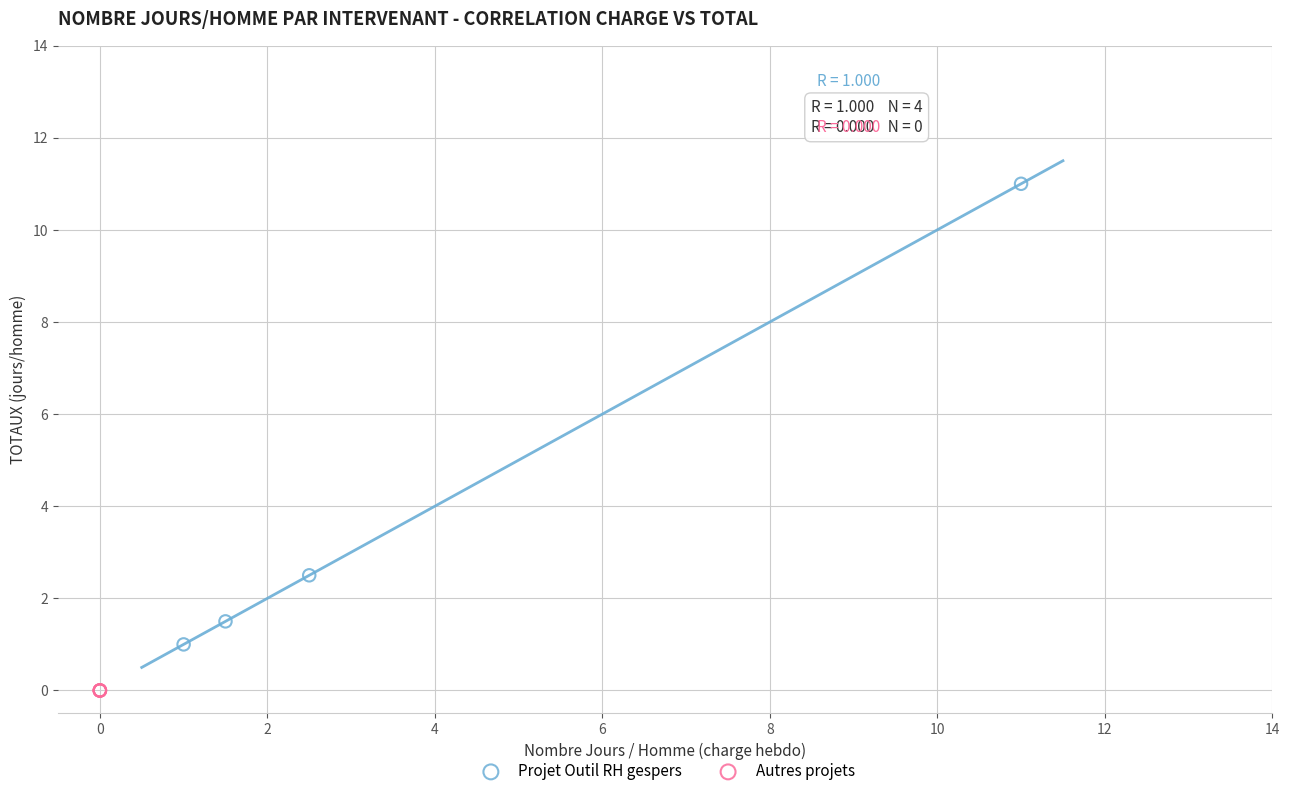

Which series reaches the minimum Y coordinate?

Autres projets